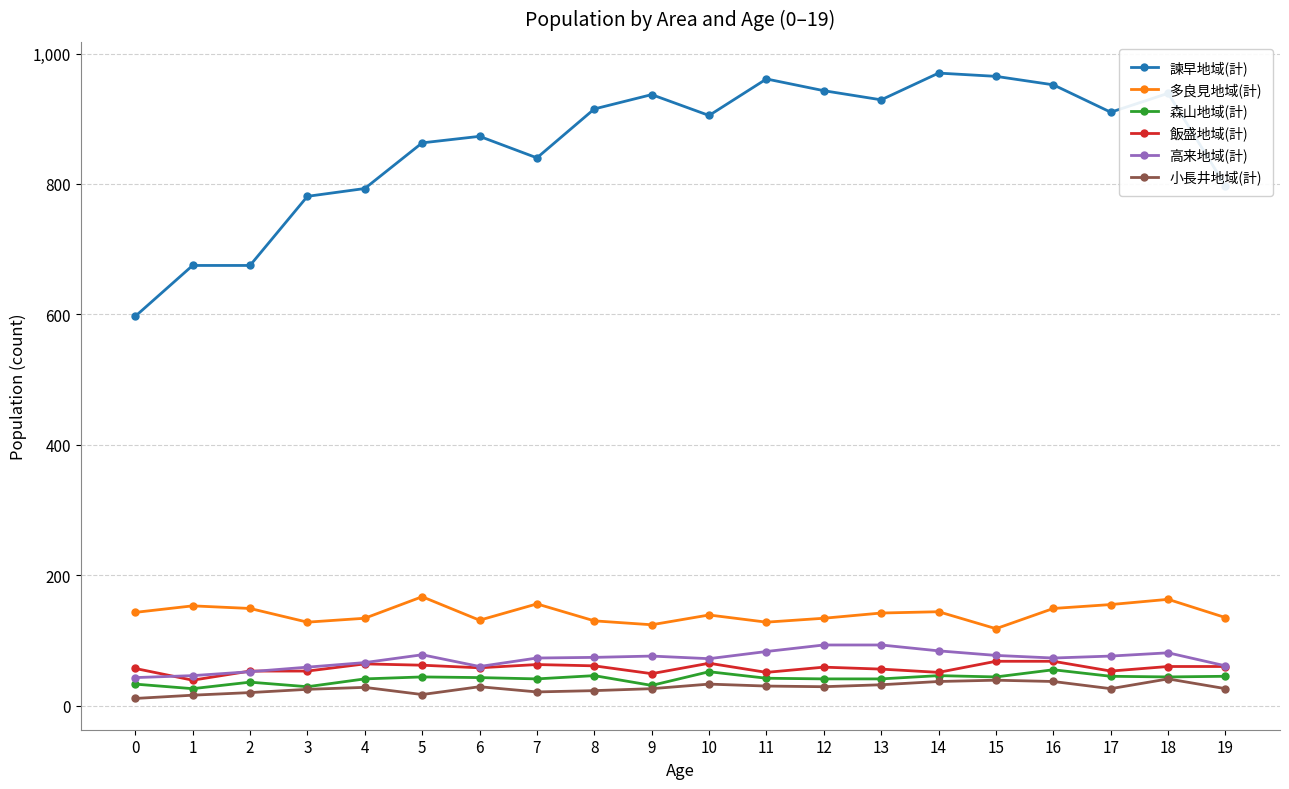

What is the difference between the maximum and minimum values in the 飯盛地域(計) series?

29